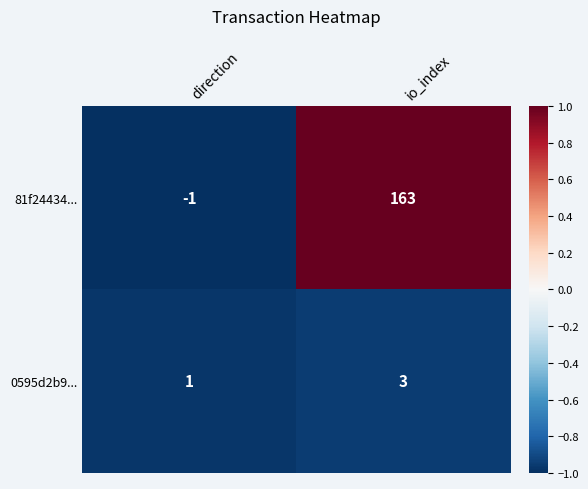

Reading right to left, what are all the values shown in this chart?

81f24434...: 163	-1
0595d2b9...: 3	1